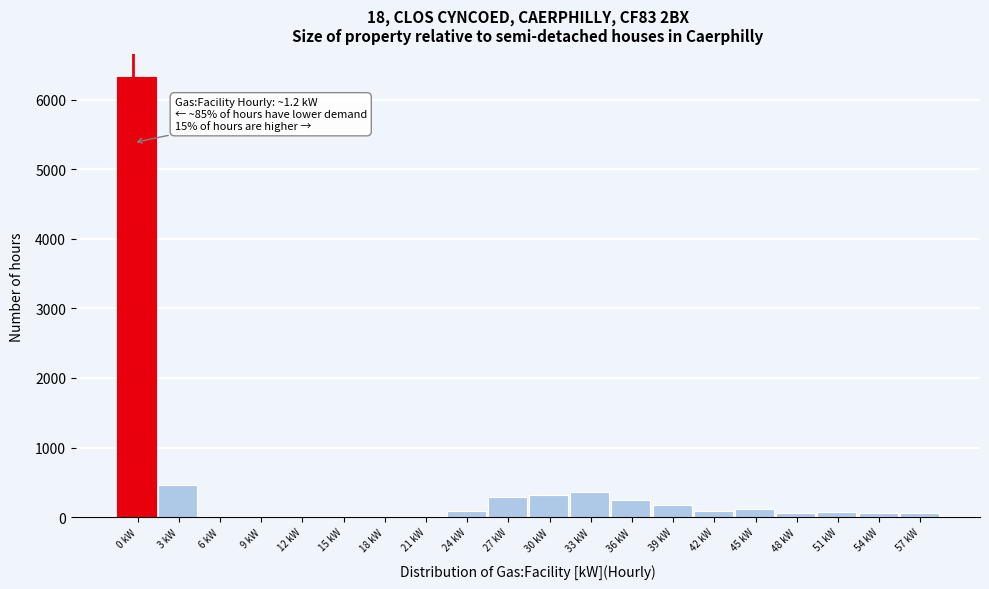

At which label is the value closest to 3166?

3 kW